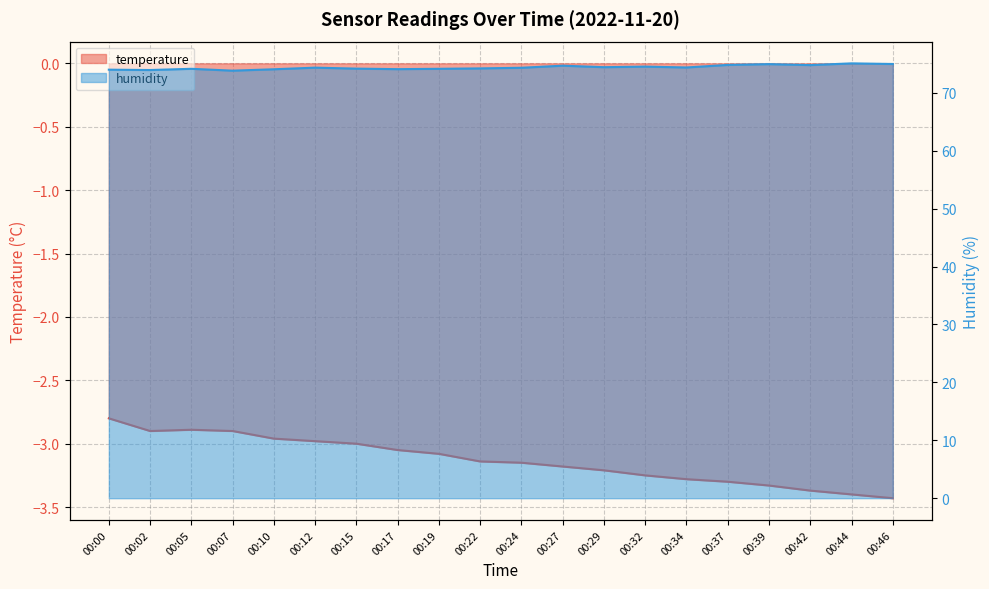

List the series in order of their peak value, lowest first.

temperature, humidity